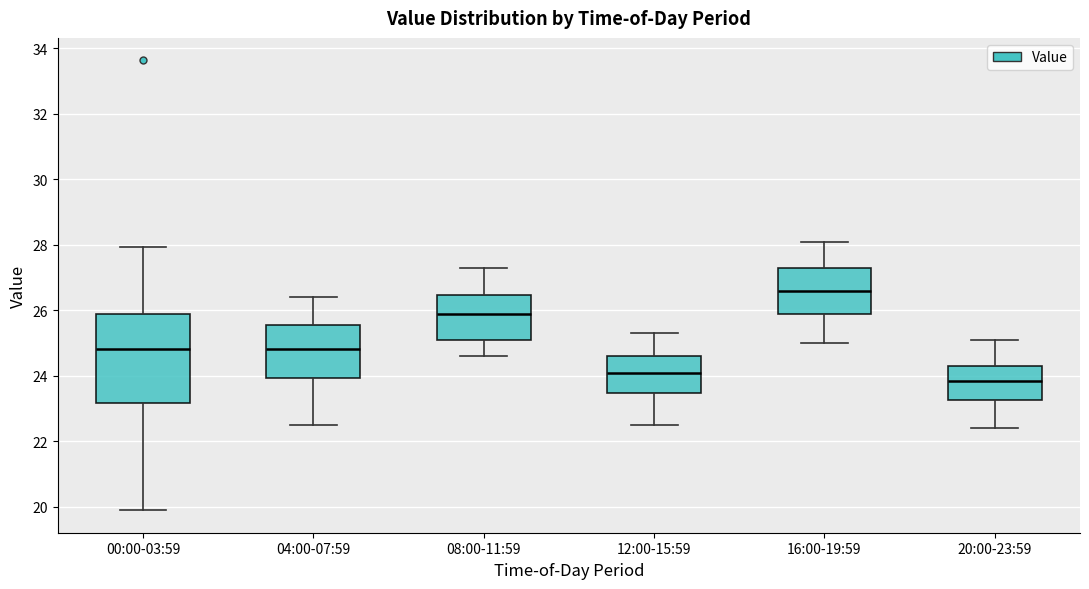

Reading left to right, read every box against the y-axis: the position of its median line, the range the box covers, and the ends of its whiskers. The values are not printed on the chart, so give them approximately, as read against the axis.

00:00-03:59: median 24.8, box 23.2 to 25.8, whiskers 20.0 to 28.0
04:00-07:59: median 24.8, box 24.0 to 25.6, whiskers 22.6 to 26.4
08:00-11:59: median 26.0, box 25.0 to 26.4, whiskers 24.6 to 27.4
12:00-15:59: median 24.2, box 23.4 to 24.6, whiskers 22.6 to 25.4
16:00-19:59: median 26.6, box 26.0 to 27.4, whiskers 25.0 to 28.2
20:00-23:59: median 23.8, box 23.2 to 24.4, whiskers 22.4 to 25.2